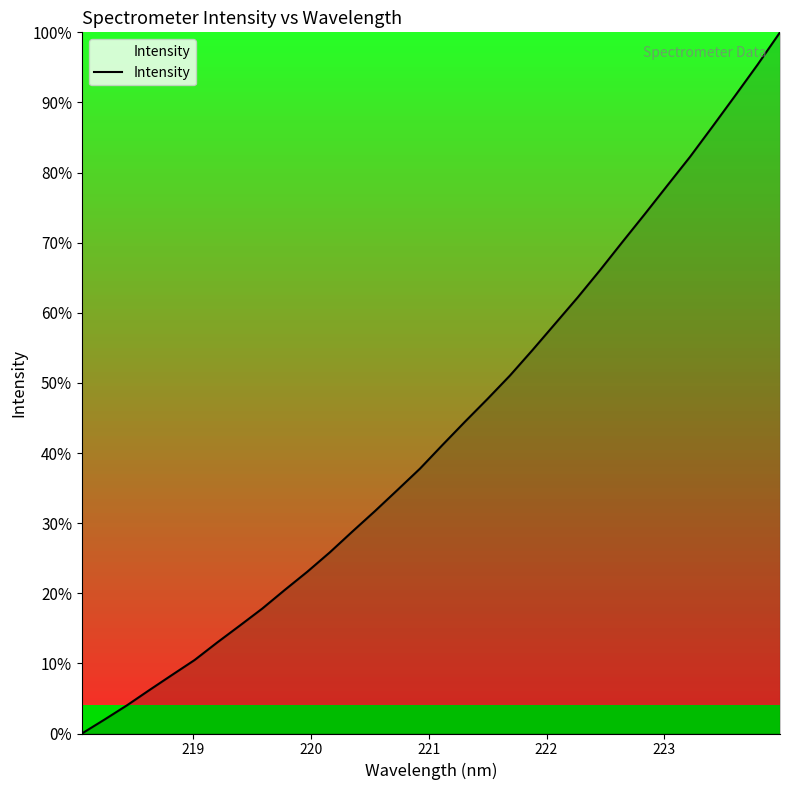

Does the chart display data point markers on the line(s)?

No